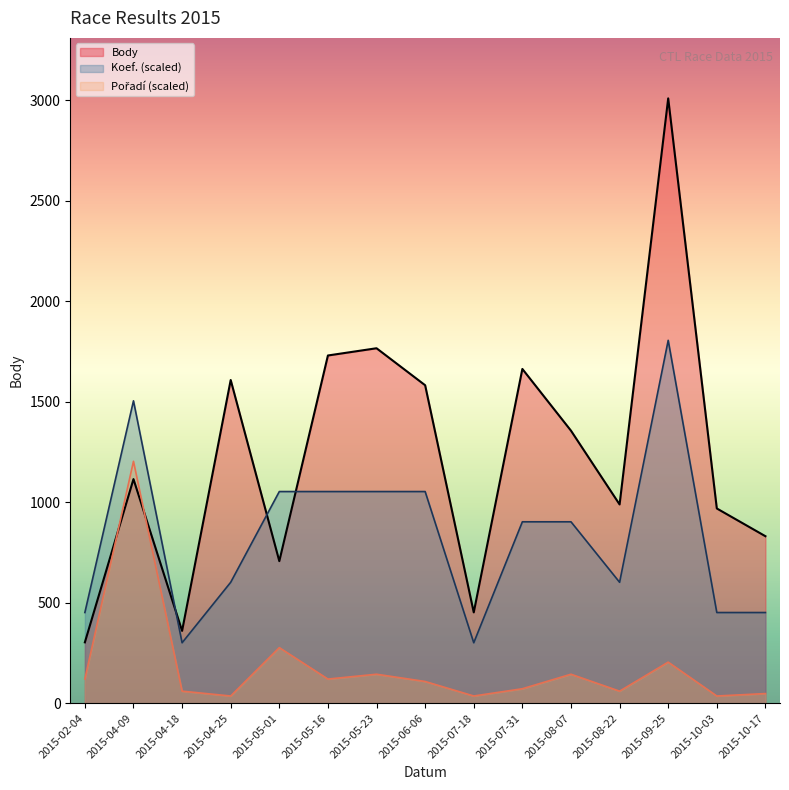

Where is the first local maximum for Body?

2015-04-09